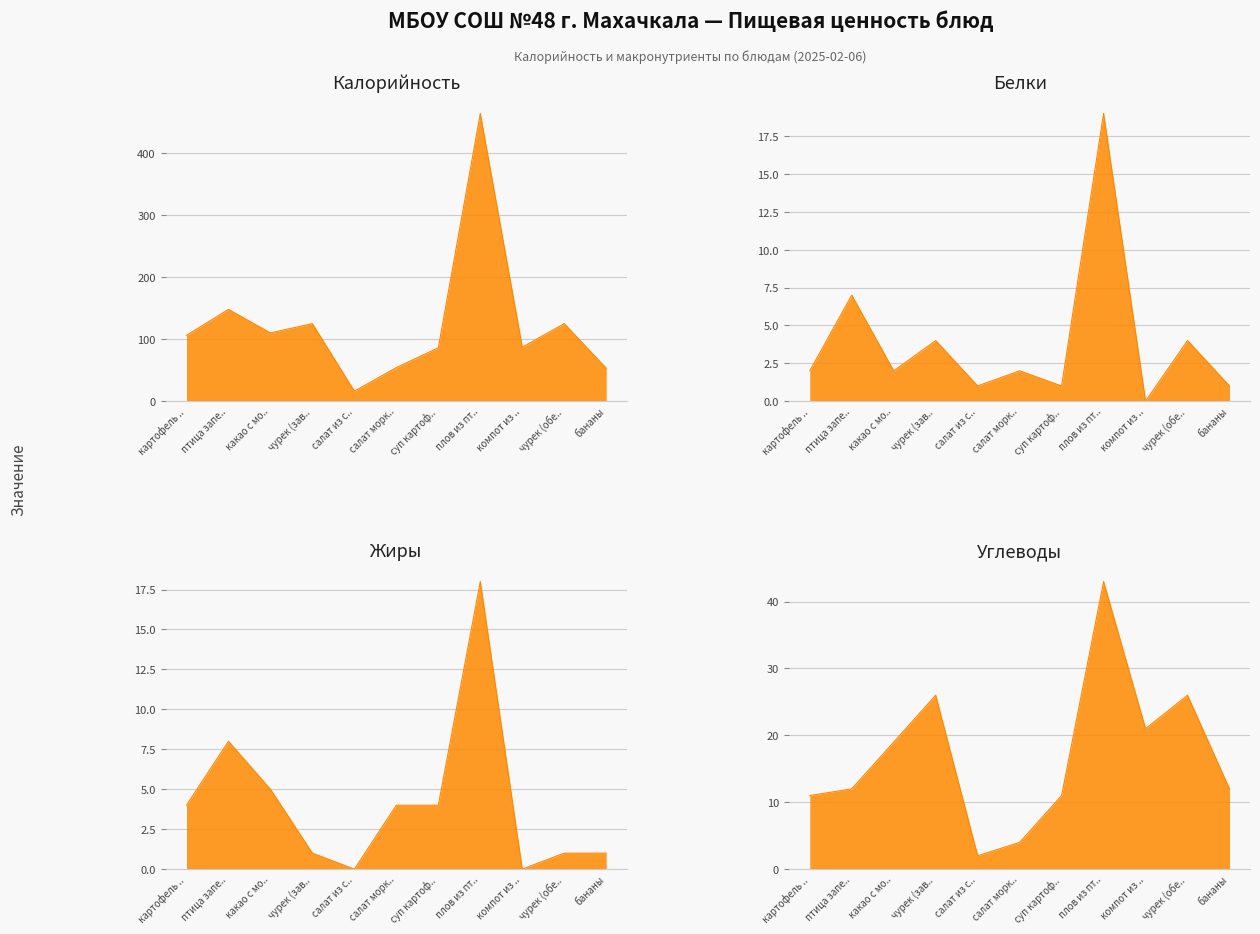

What is the difference between the highest and lowest values at компот из ..?

87